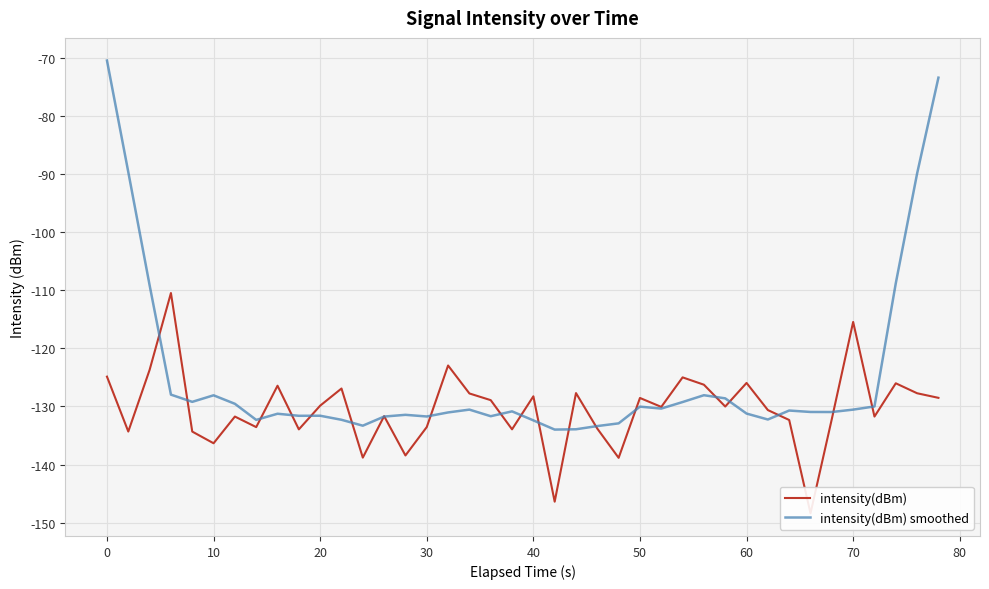

Is it true that intensity(dBm) smoothed equals -38.0 at 0?

False